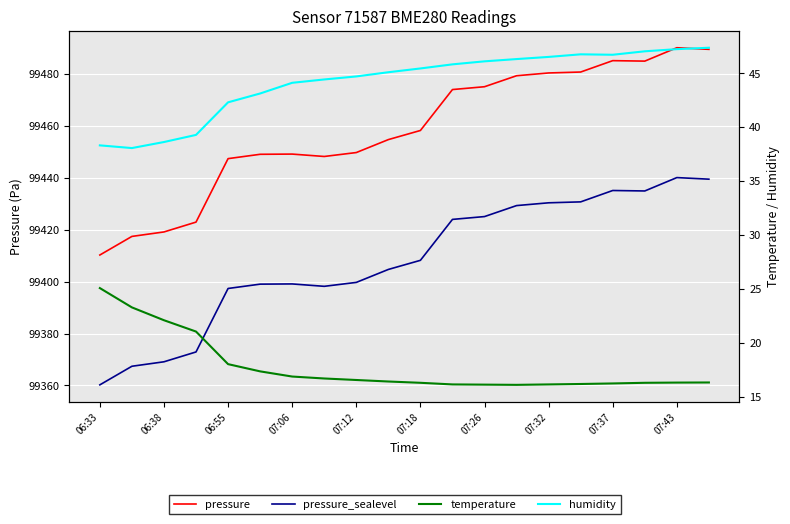

What is the difference between the maximum and minimum values in the humidity series?

9.3